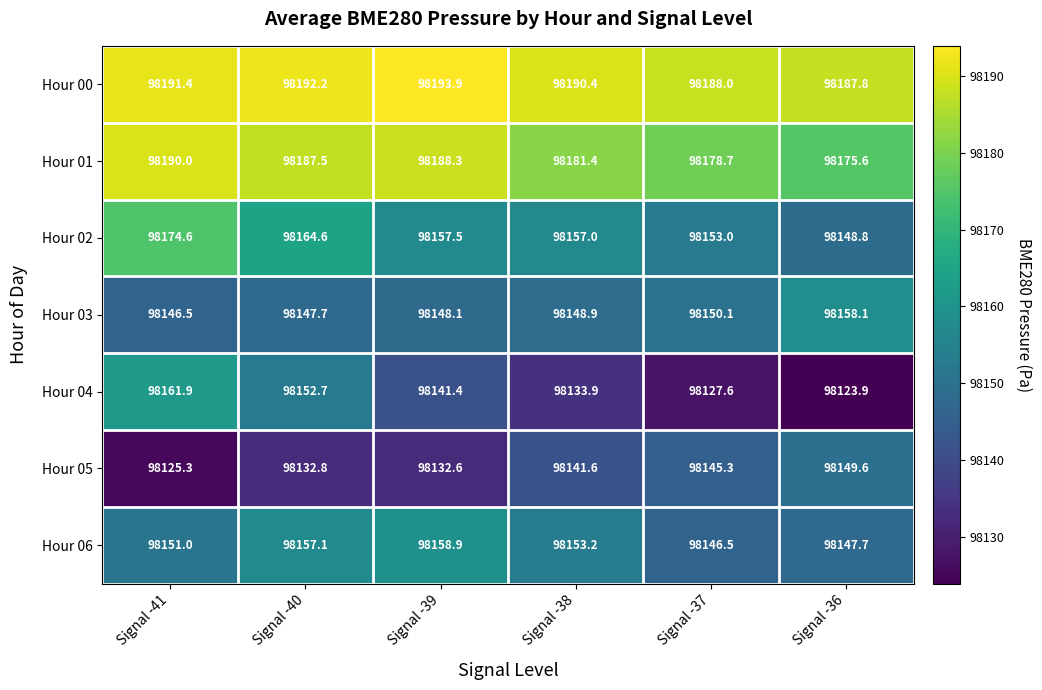

What is the difference between the maximum and minimum values in the Hour 02 series?

25.8